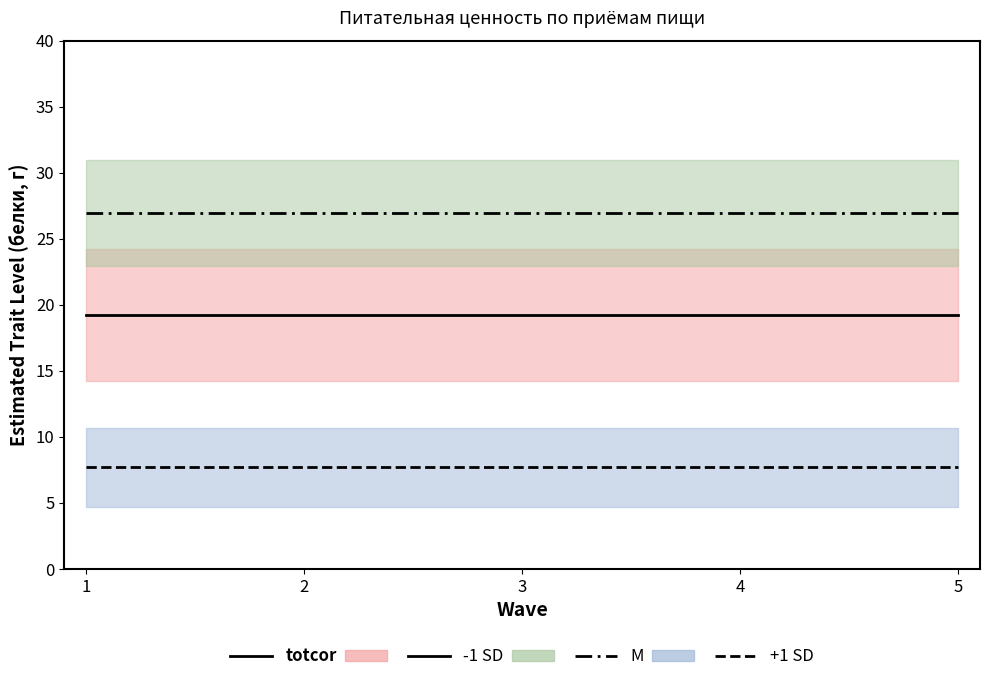

Reading left to right, extract all data points from this chart.

-1 SD: 1=19.2	2=19.2	3=19.2	4=19.2	5=19.2
M: 1=26.9	2=26.9	3=26.9	4=26.9	5=26.9
+1 SD: 1=7.7	2=7.7	3=7.7	4=7.7	5=7.7